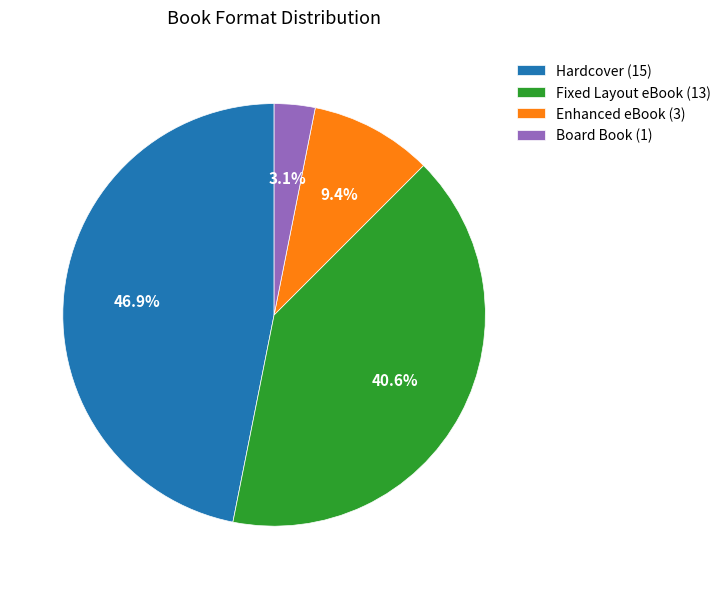

How many segments does this pie chart have?

4